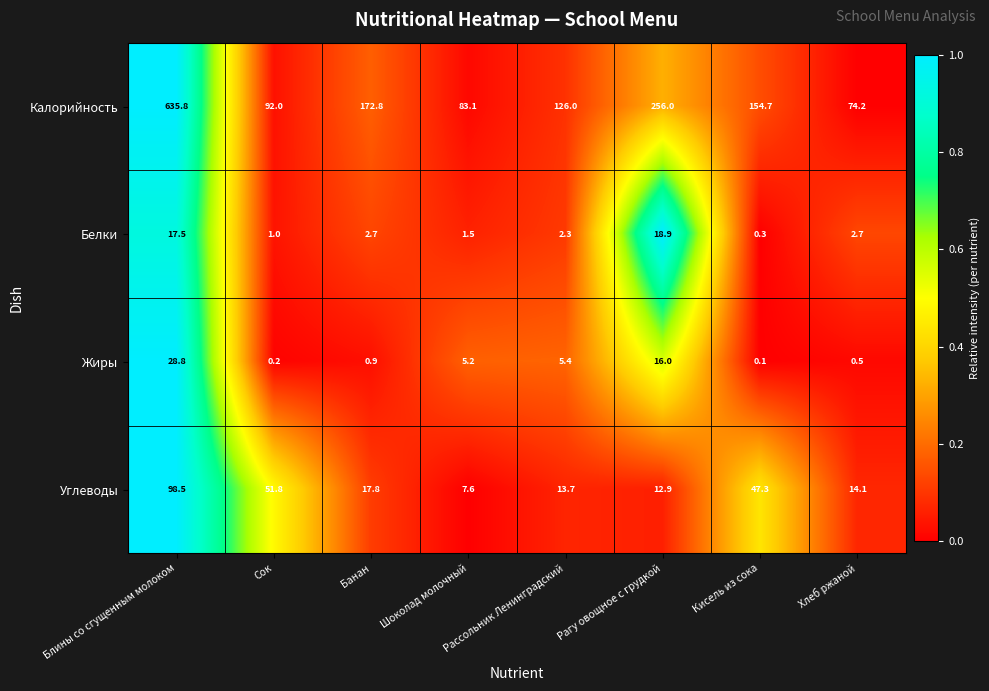

What is the maximum value shown in the chart?

635.8